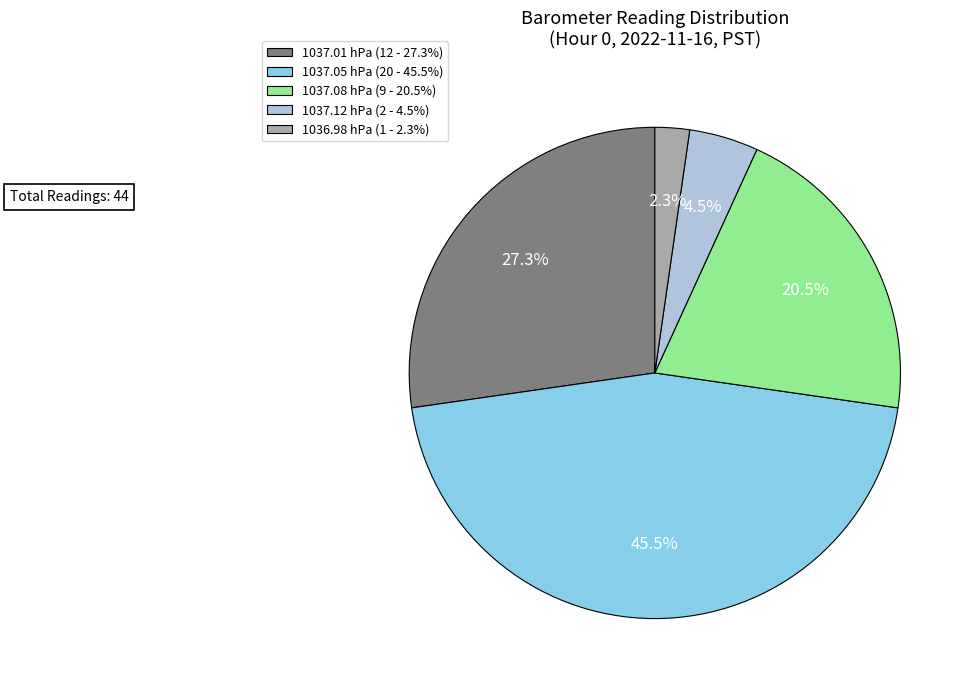

To the nearest percent, what is the difference between the largest and smallest slice percentages?

43%